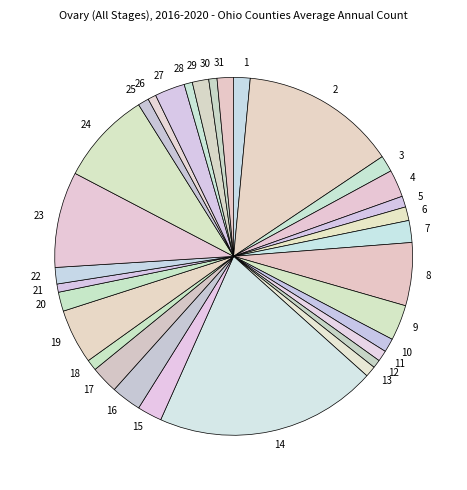

Approximately how many times larger is the value at 15 compared to 13?

2.2